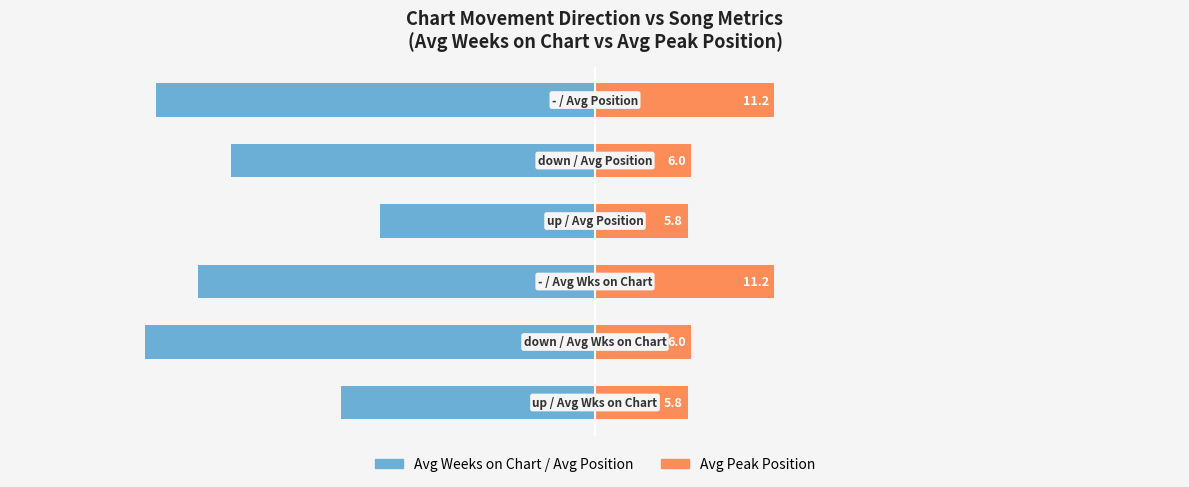

Reading left to right, list all the values displayed in this chart.

Avg Weeks on Chart / Avg Position: -15.9	-28.2	-24.9	-13.5	-22.8	-27.5
Avg Peak Position: 5.8	6.0	11.2	5.8	6.0	11.2